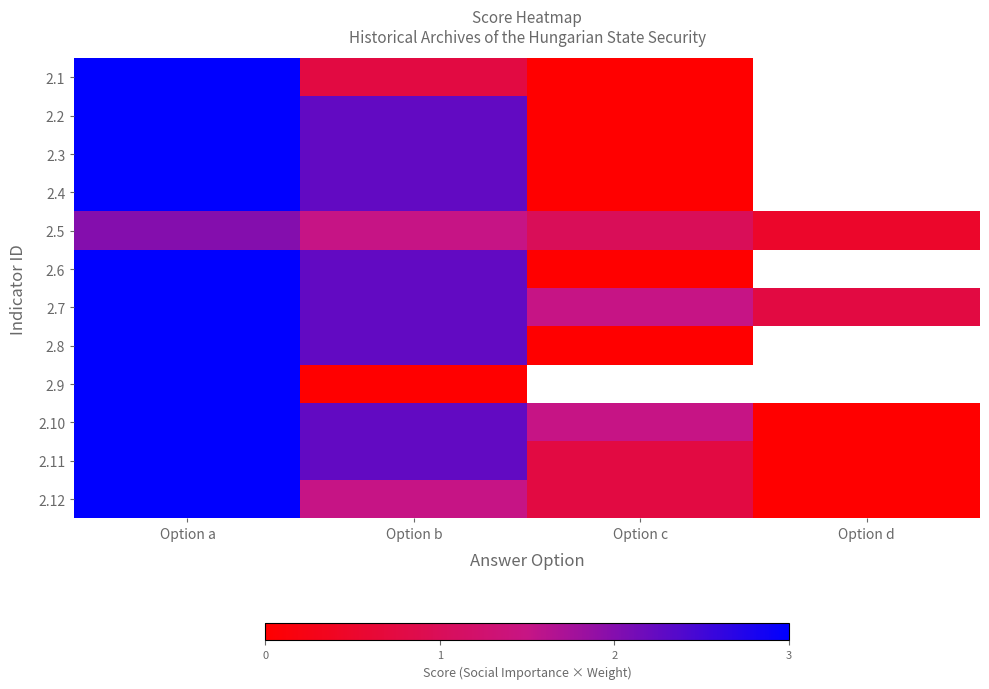

True or false: 2.8 has a value of 2.2 at Option b.

True